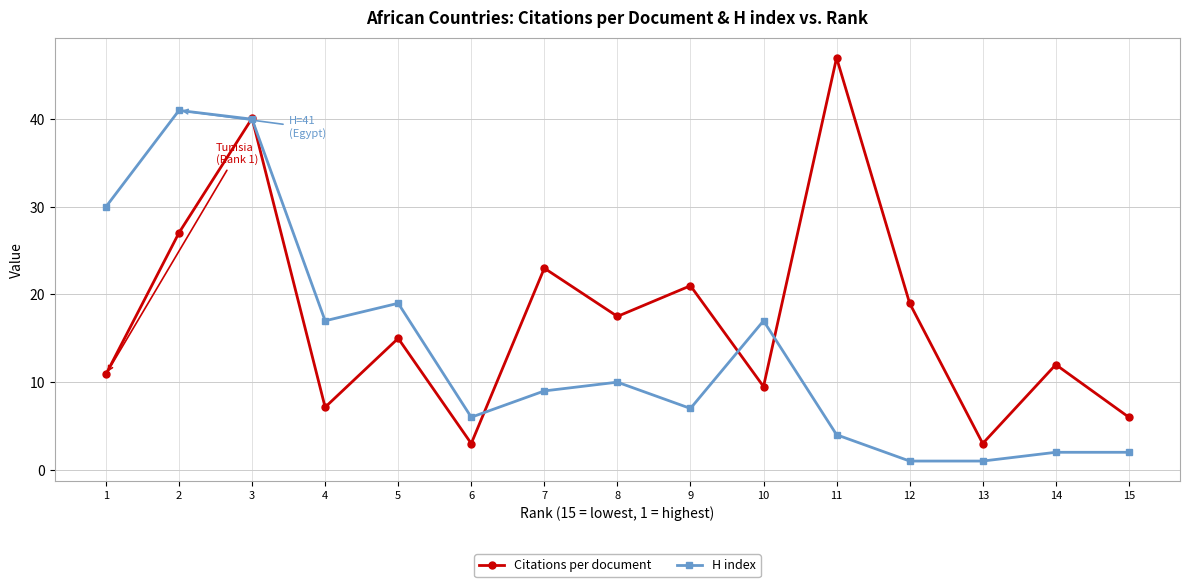

True or false: H index has a value of 1.4 at 13.

False